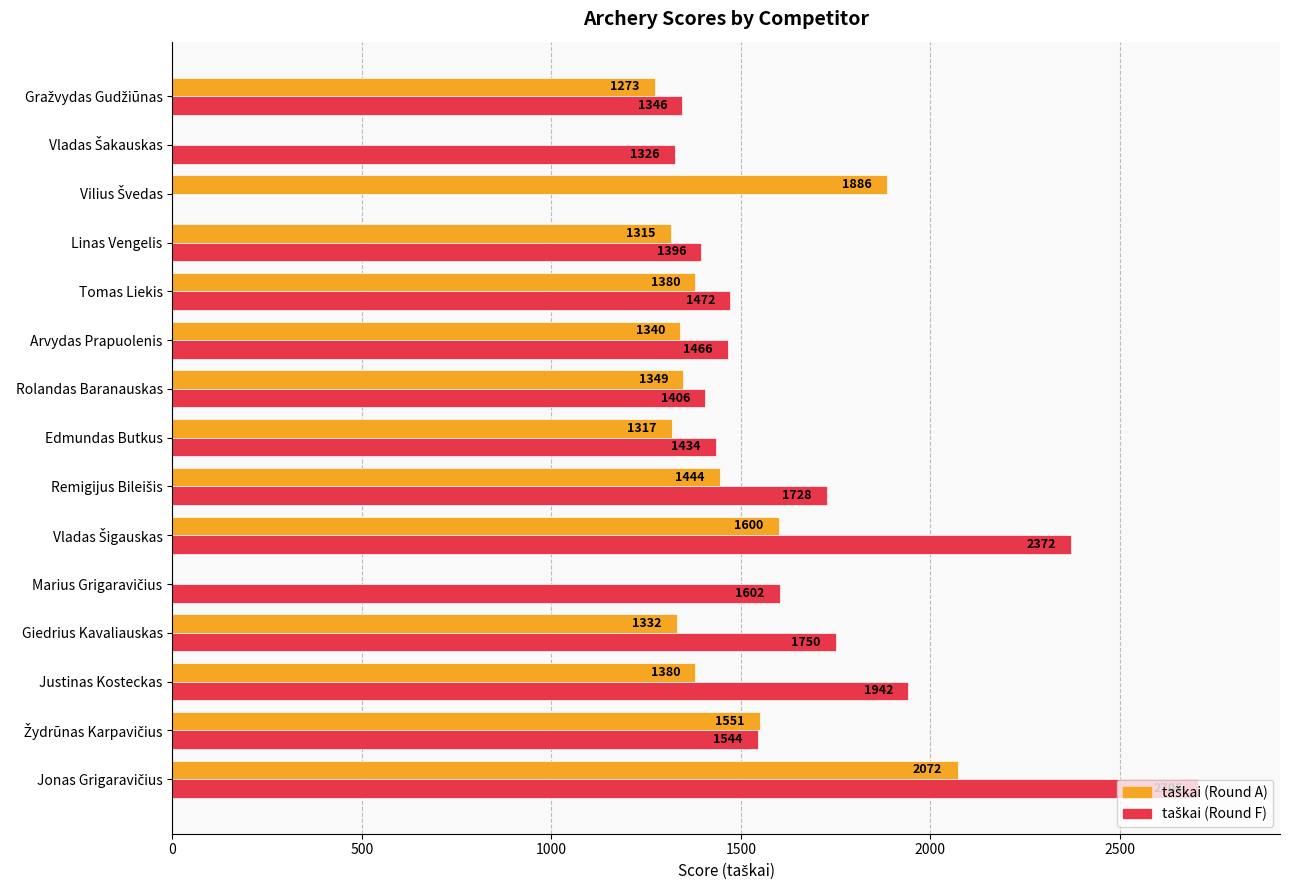

What is the difference between the maximum and second lowest values in the taškai (Round A) series?

2071.7